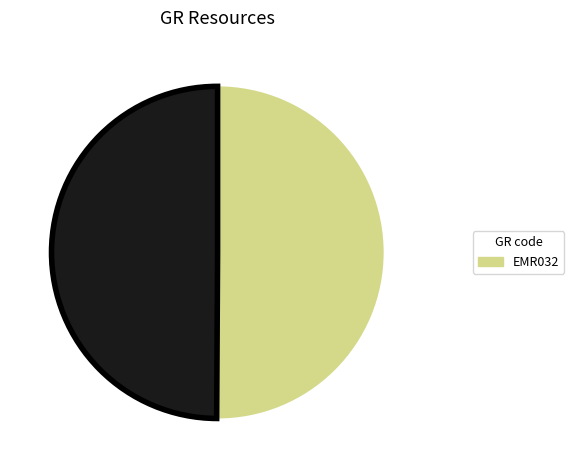

How many segments does this pie chart have?

2